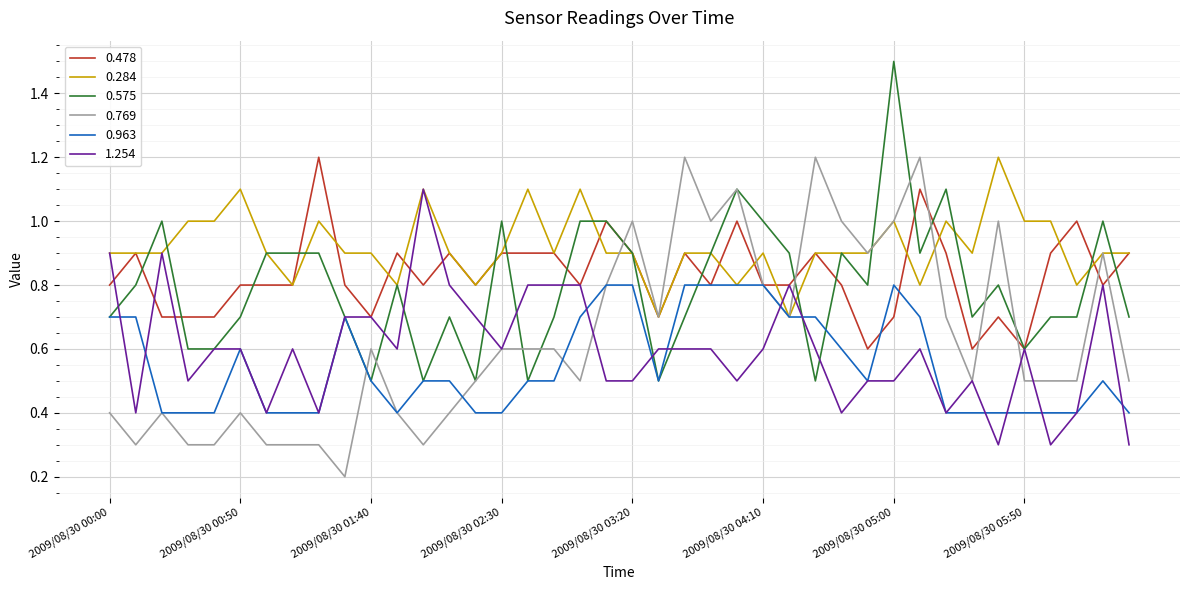

What is the minimum value for 0.284?

0.7